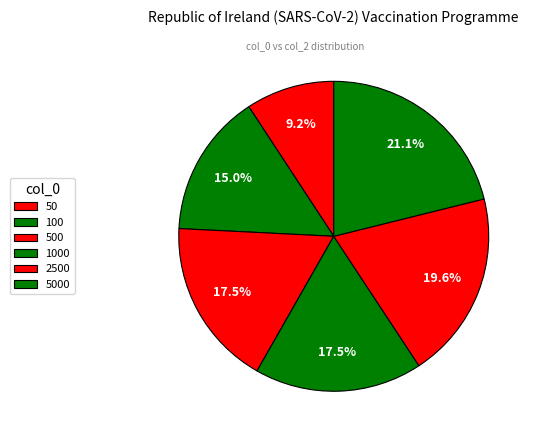

Is it true that 500 is 18% of the pie?

True